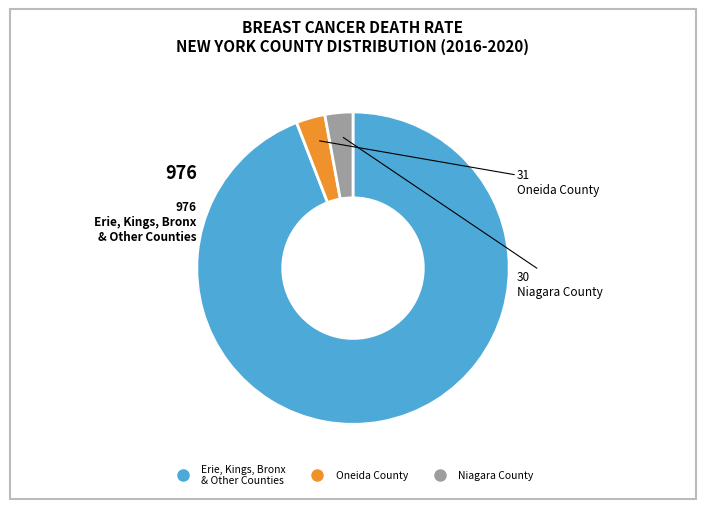

Is there a majority slice in this chart?

Yes